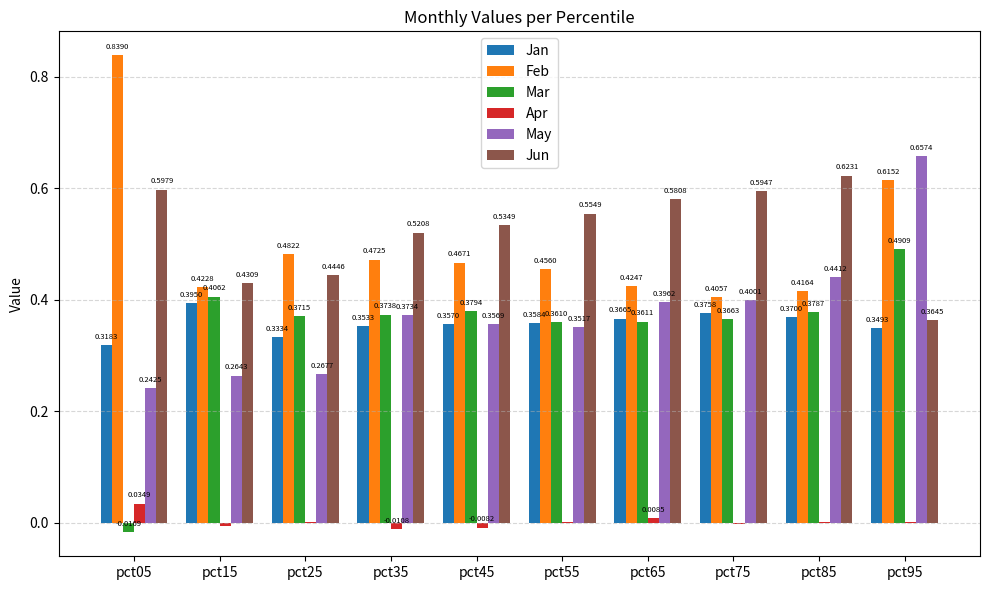

Where is Mar nearest to the value 0?

pct05